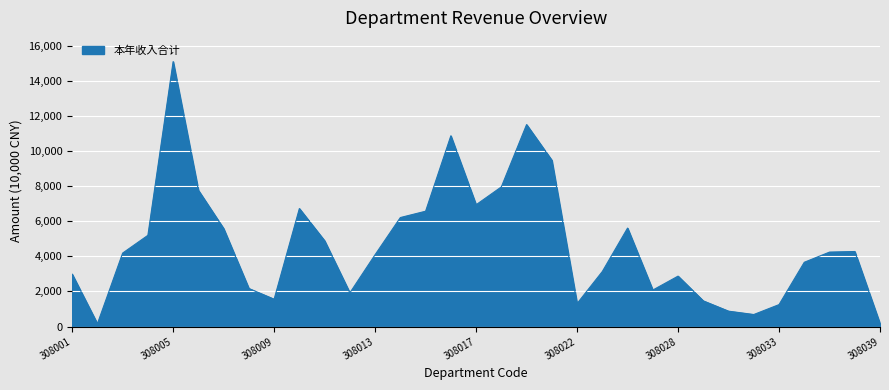

What is the maximum value shown in the chart?

15086.2